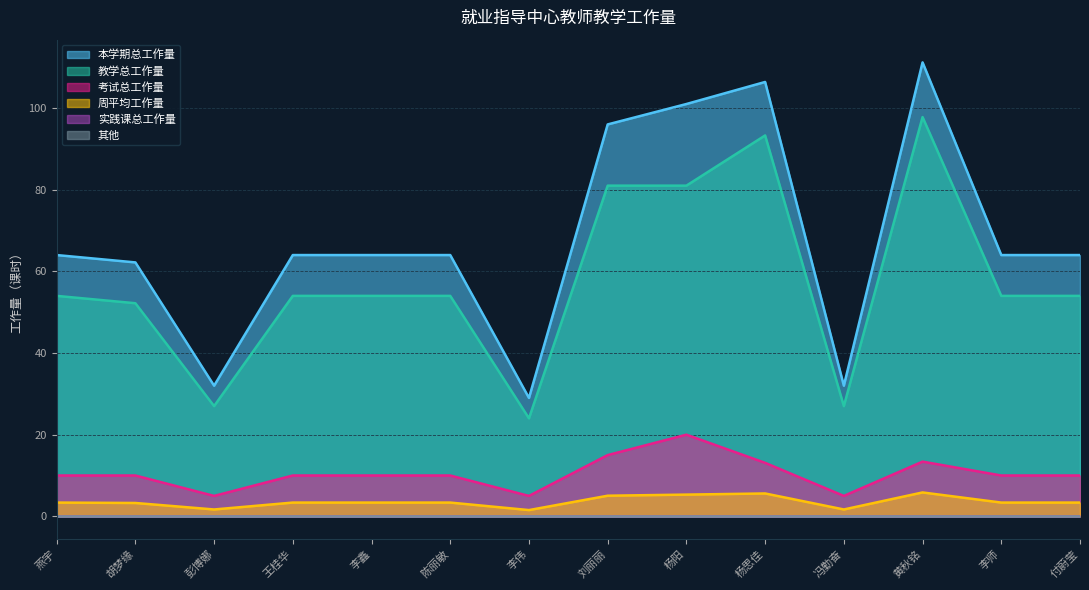

True or false: 教学总工作量 and 考试总工作量 intersect in this chart.

False